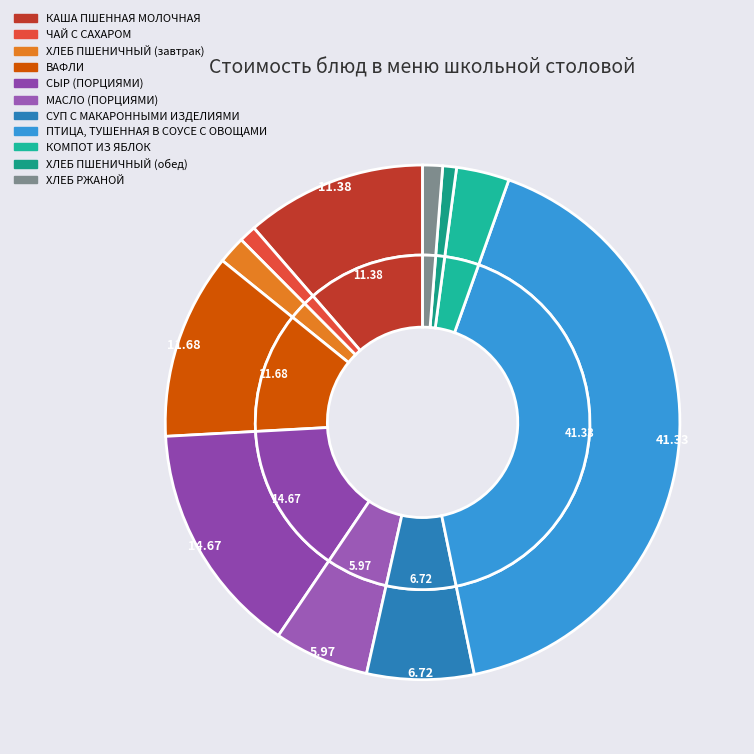

How many segments does this pie chart have?

11